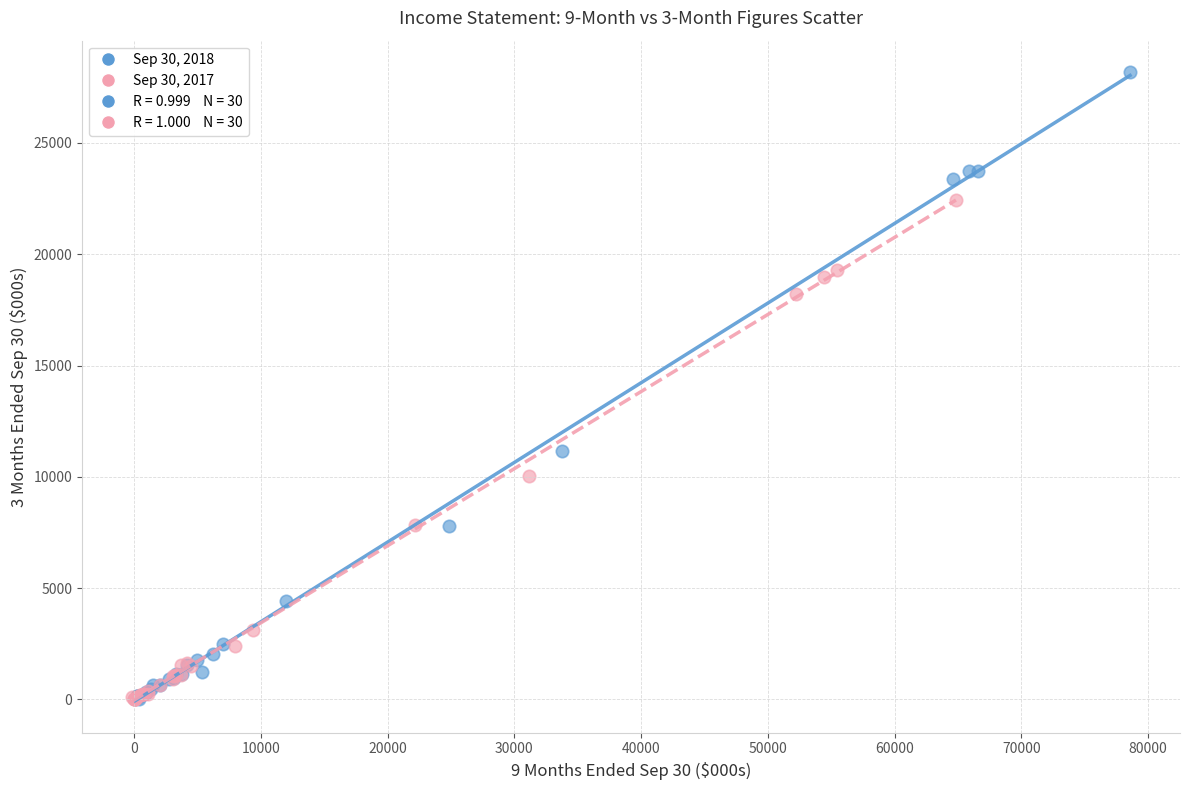

Which series contains the highest Y value?

Sep 30, 2018